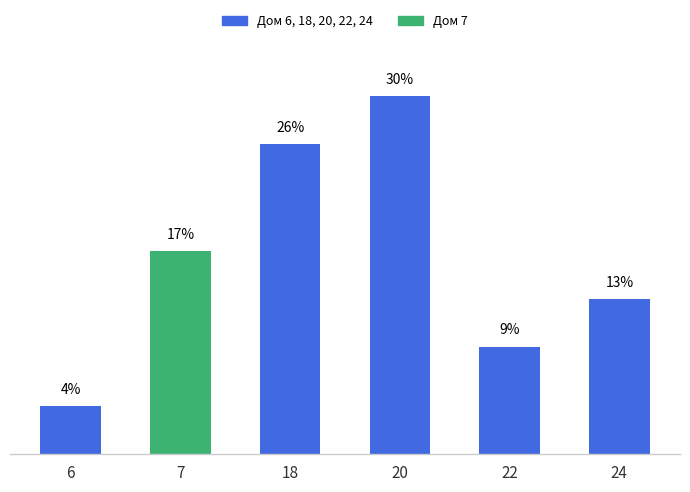

At which label does counts reach its minimum?

6